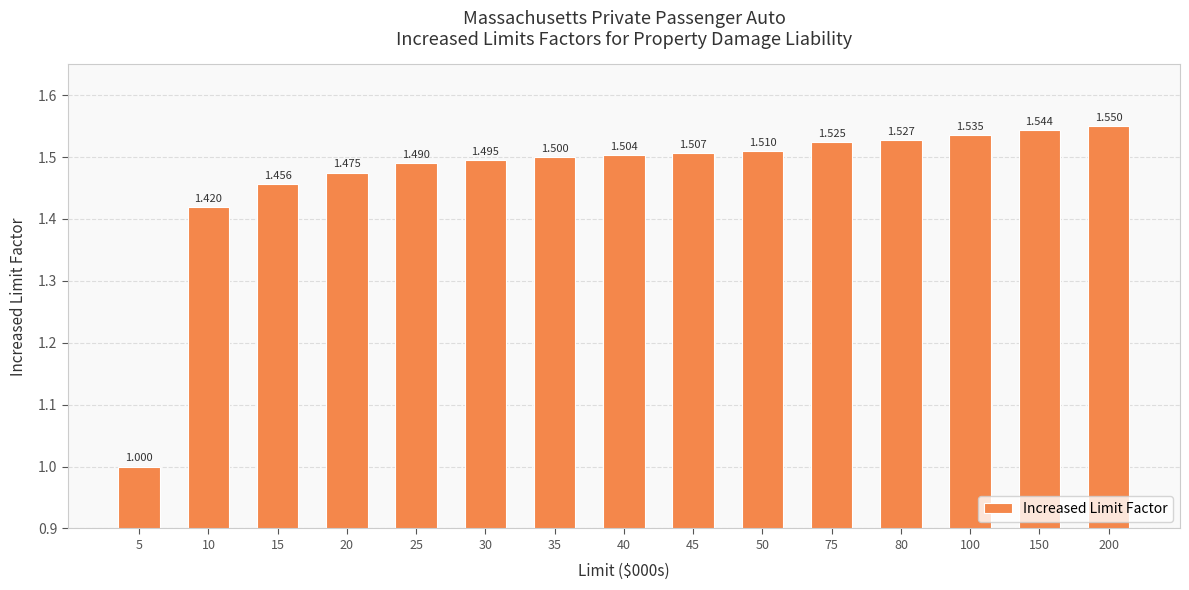

Approximately how many times larger is the value at 100 compared to 50?

1.0